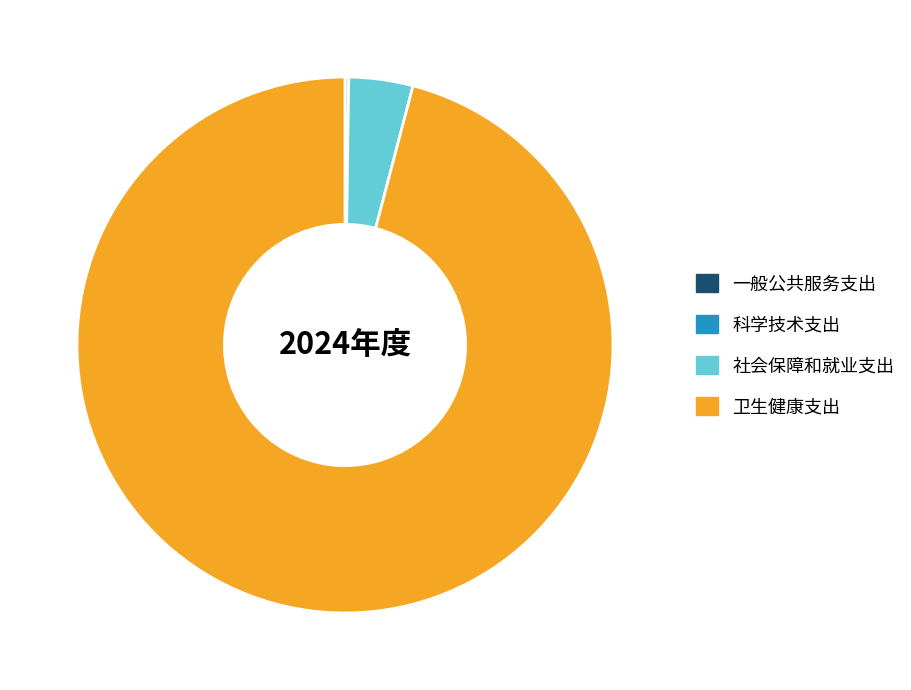

Does 社会保障和就业支出 account for over 50% of the chart?

No